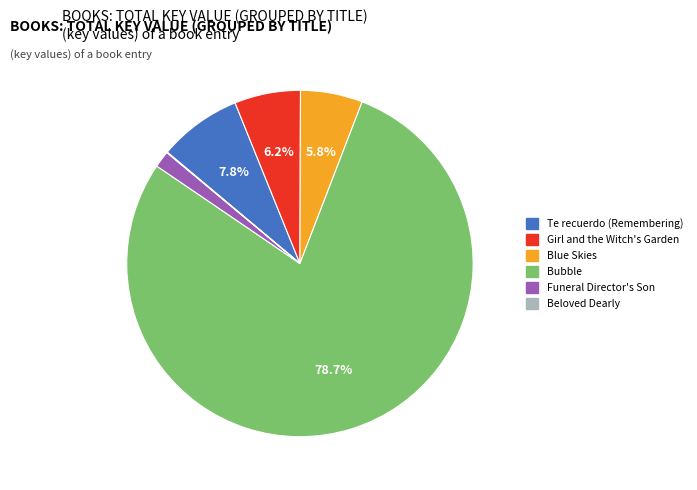

What portion of the pie excludes Girl and the Witch's Garden?

93.8%